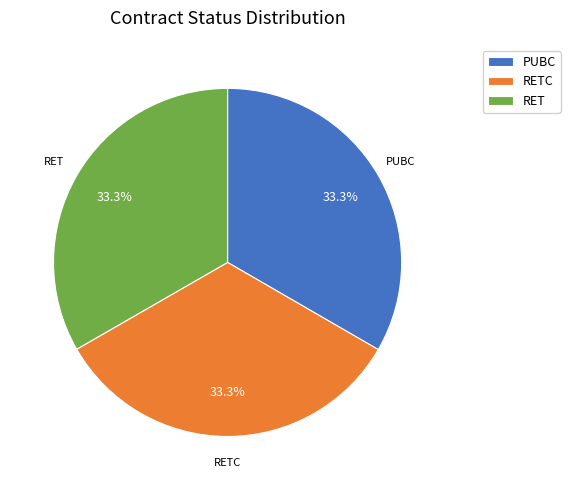

Is there a majority slice in this chart?

No